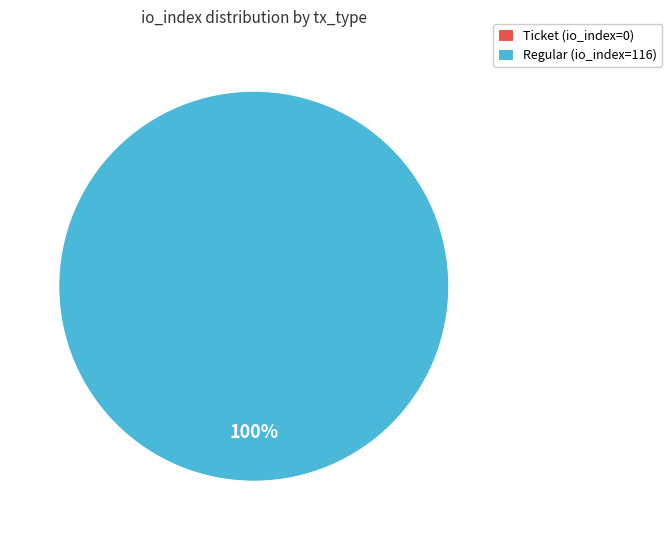

Do Regular (io_index=116) and Ticket (io_index=0) together represent more than half of the pie?

Yes